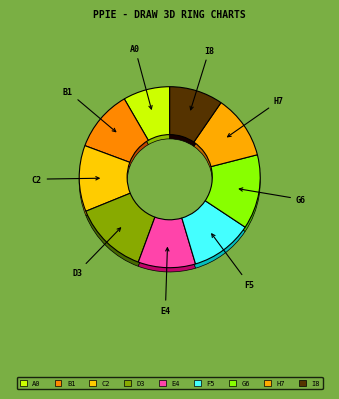

To the nearest percent, what is the difference between the largest and smallest slice percentages?

5%